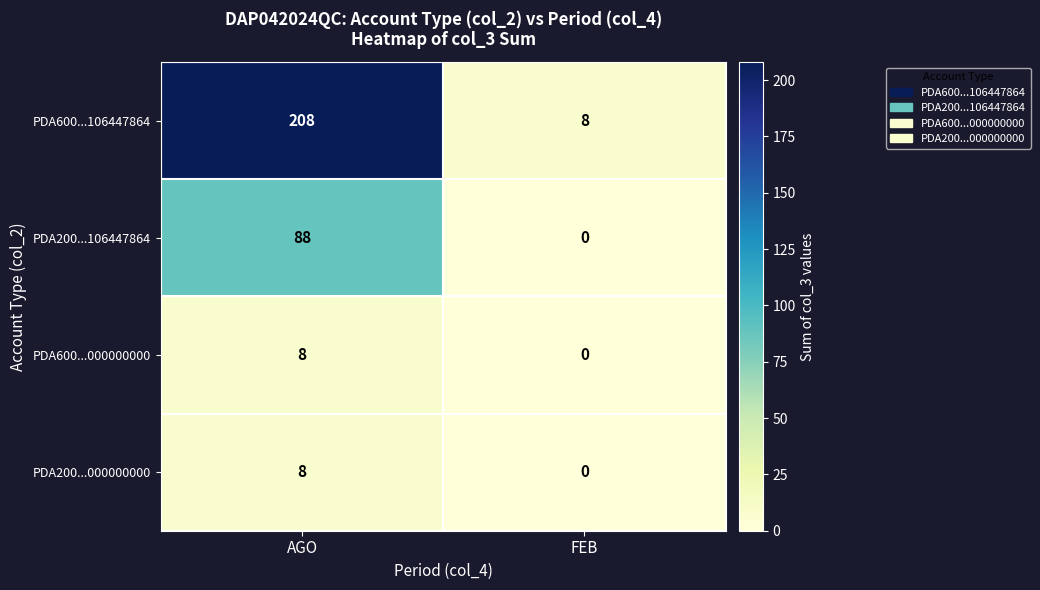

The PDA600...000000000 series shows 4 at FEB. True or false?

False